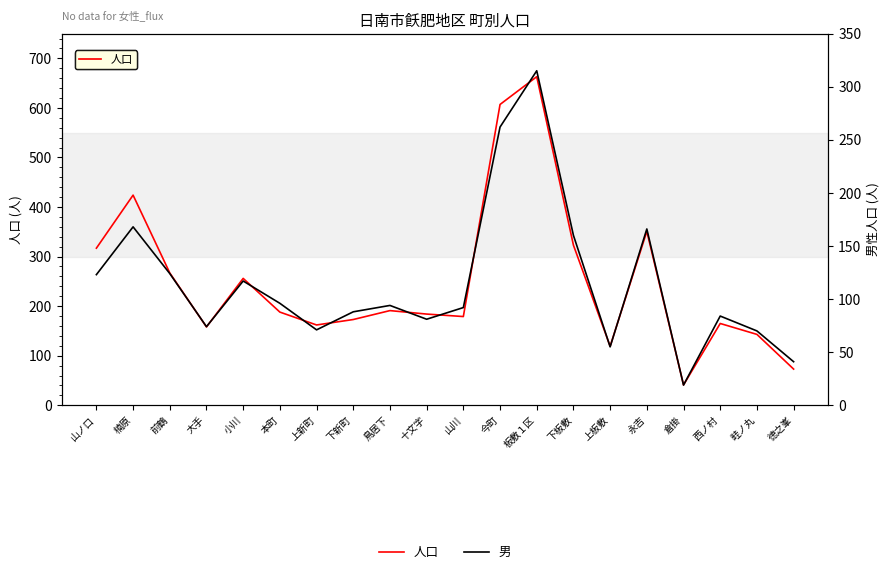

What is the difference between the highest and lowest values at 本町?

92